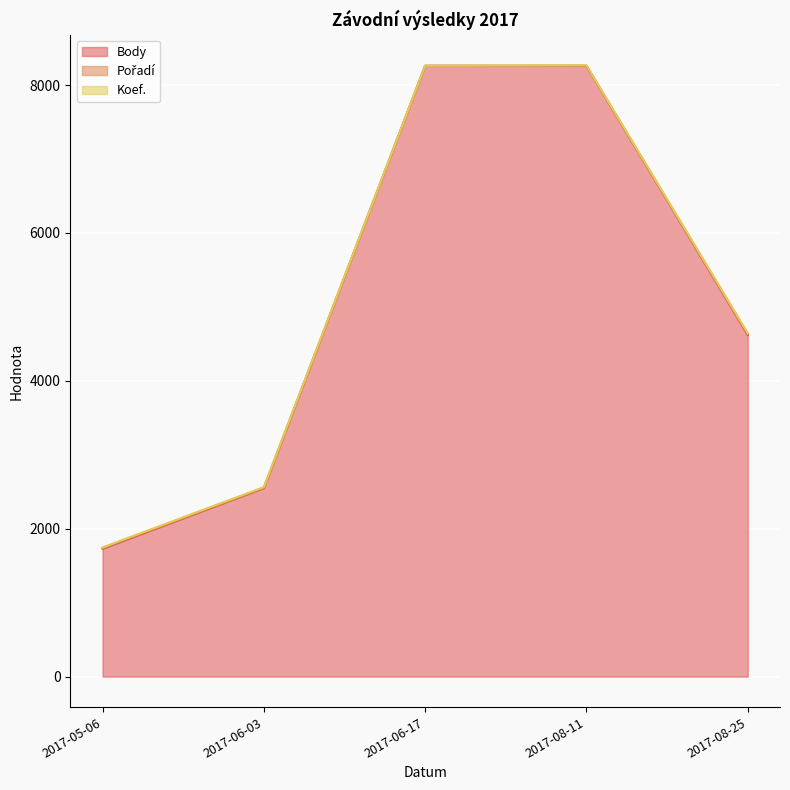

What is the total value across all series at 2017-06-03?

2563